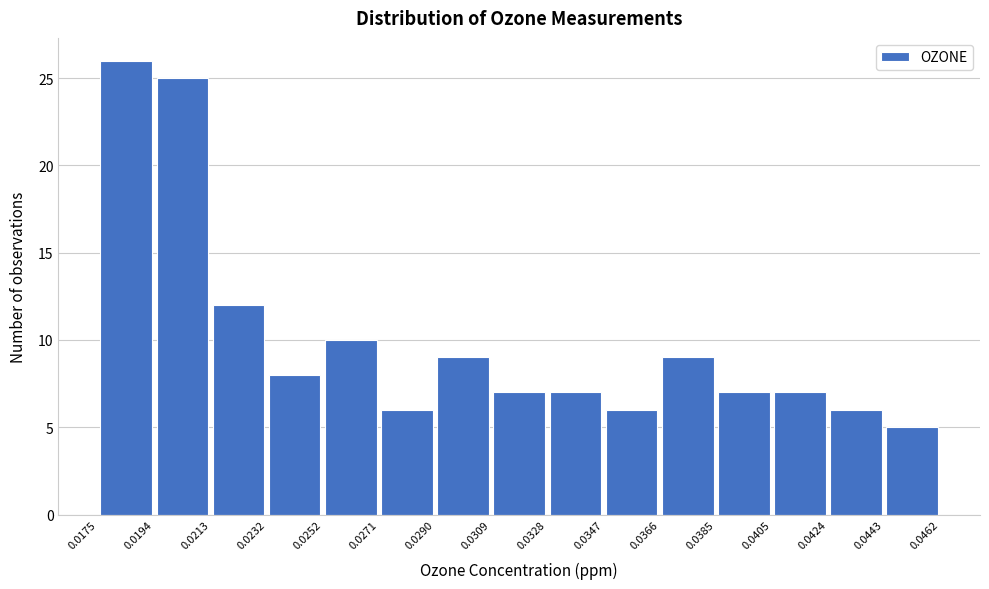

Which range on the x-axis has the tallest bar?

0.0175 to 0.0194